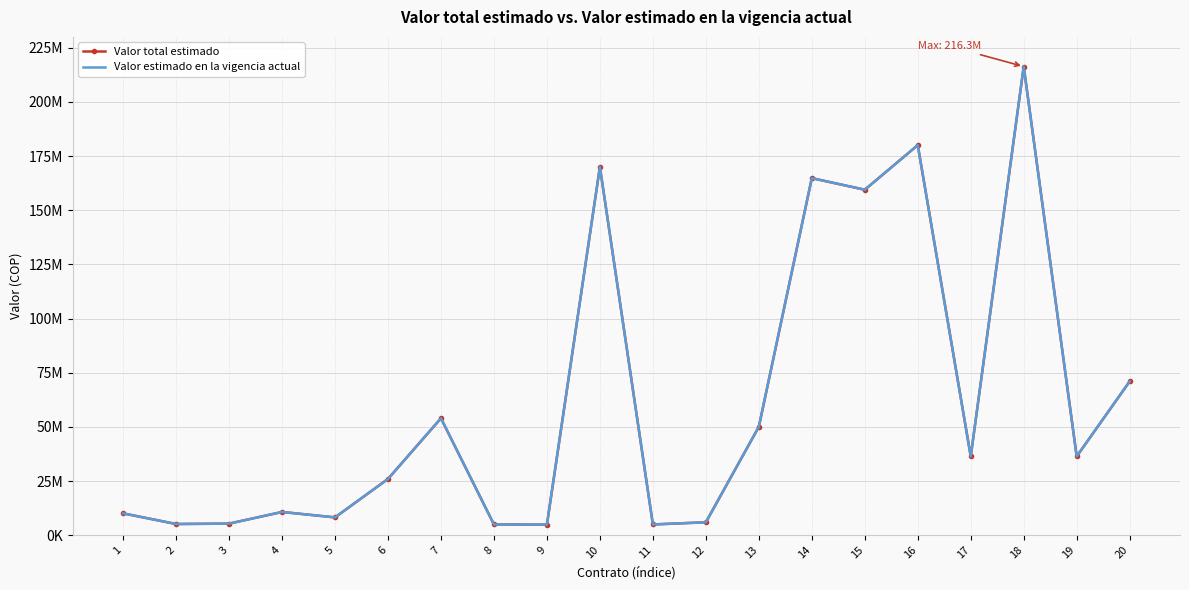

True or false: Valor estimado en la vigencia actual and Valor total estimado cross at least once.

False